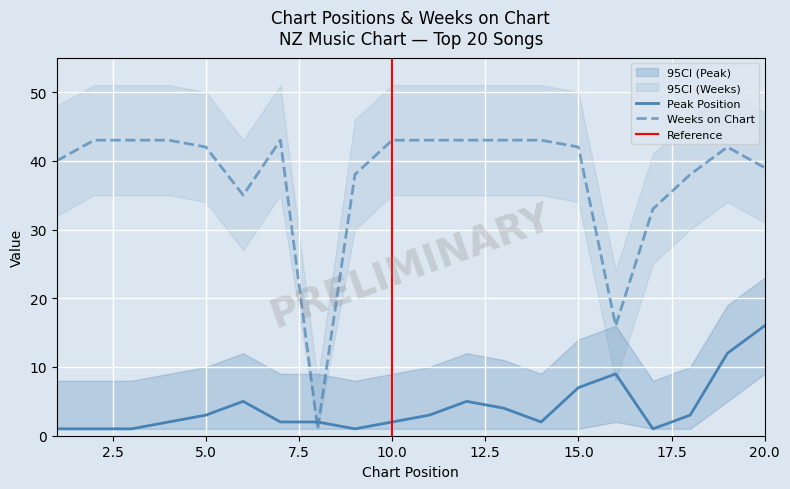

Rank the series at 11 from highest to lowest value.

Weeks on Chart, Peak Position